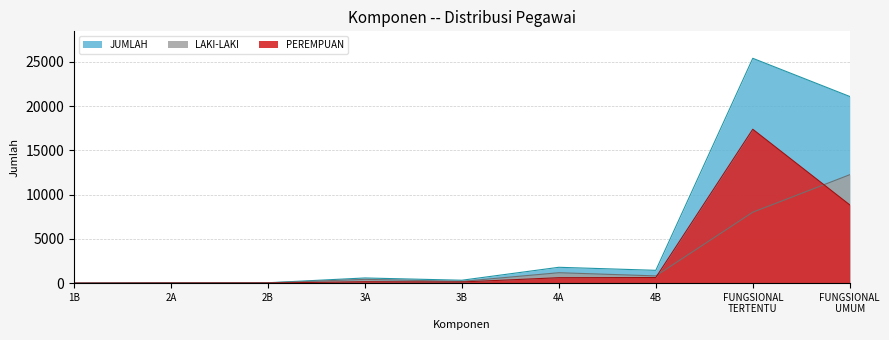

What is the spread (max minus min) of values at FUNGSIONAL
UMUM?

12243